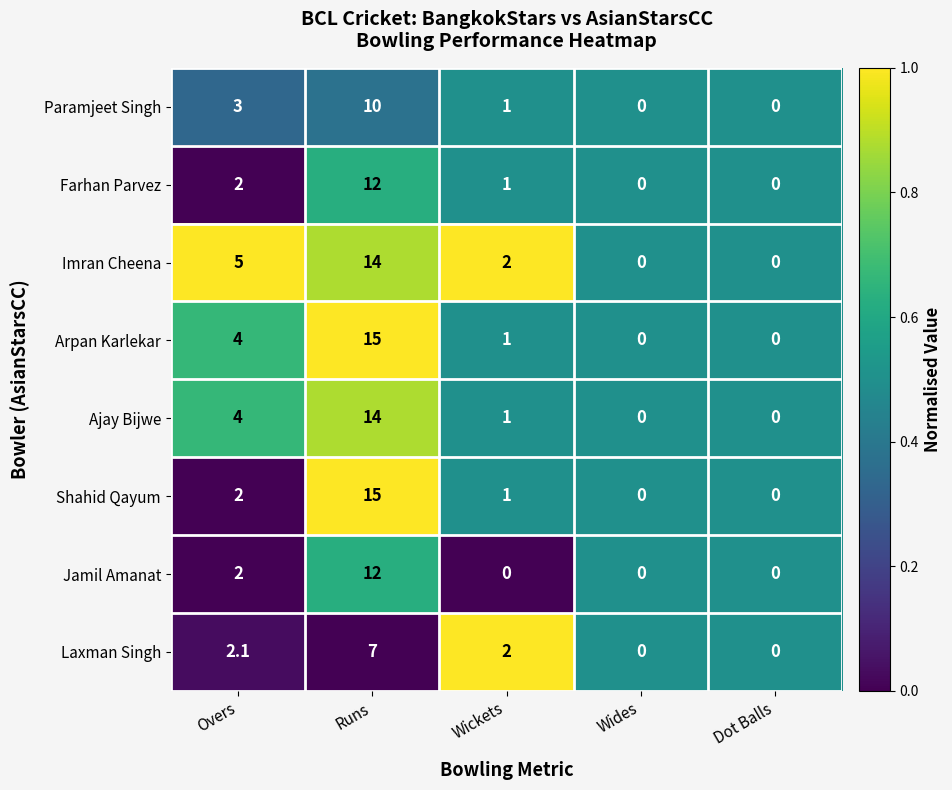

The value of Jamil Amanat at Overs is 2.0. True or false?

True